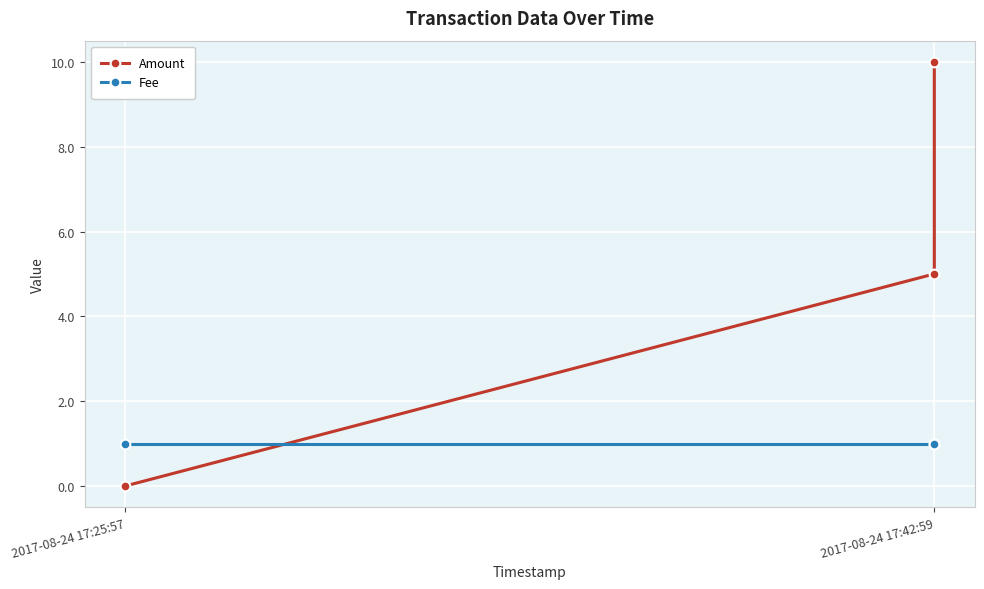

Does the chart display data point markers on the line(s)?

Yes